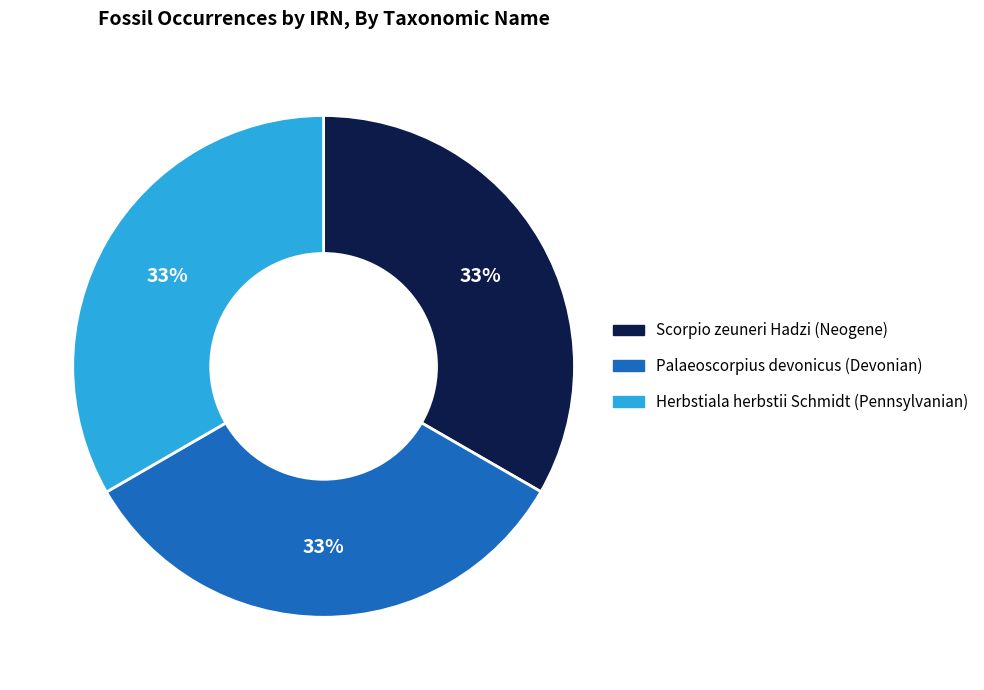

Approximately how many times larger is the value at Palaeoscorpius devonicus (Devonian) compared to Scorpio zeuneri Hadzi (Neogene)?

1.0